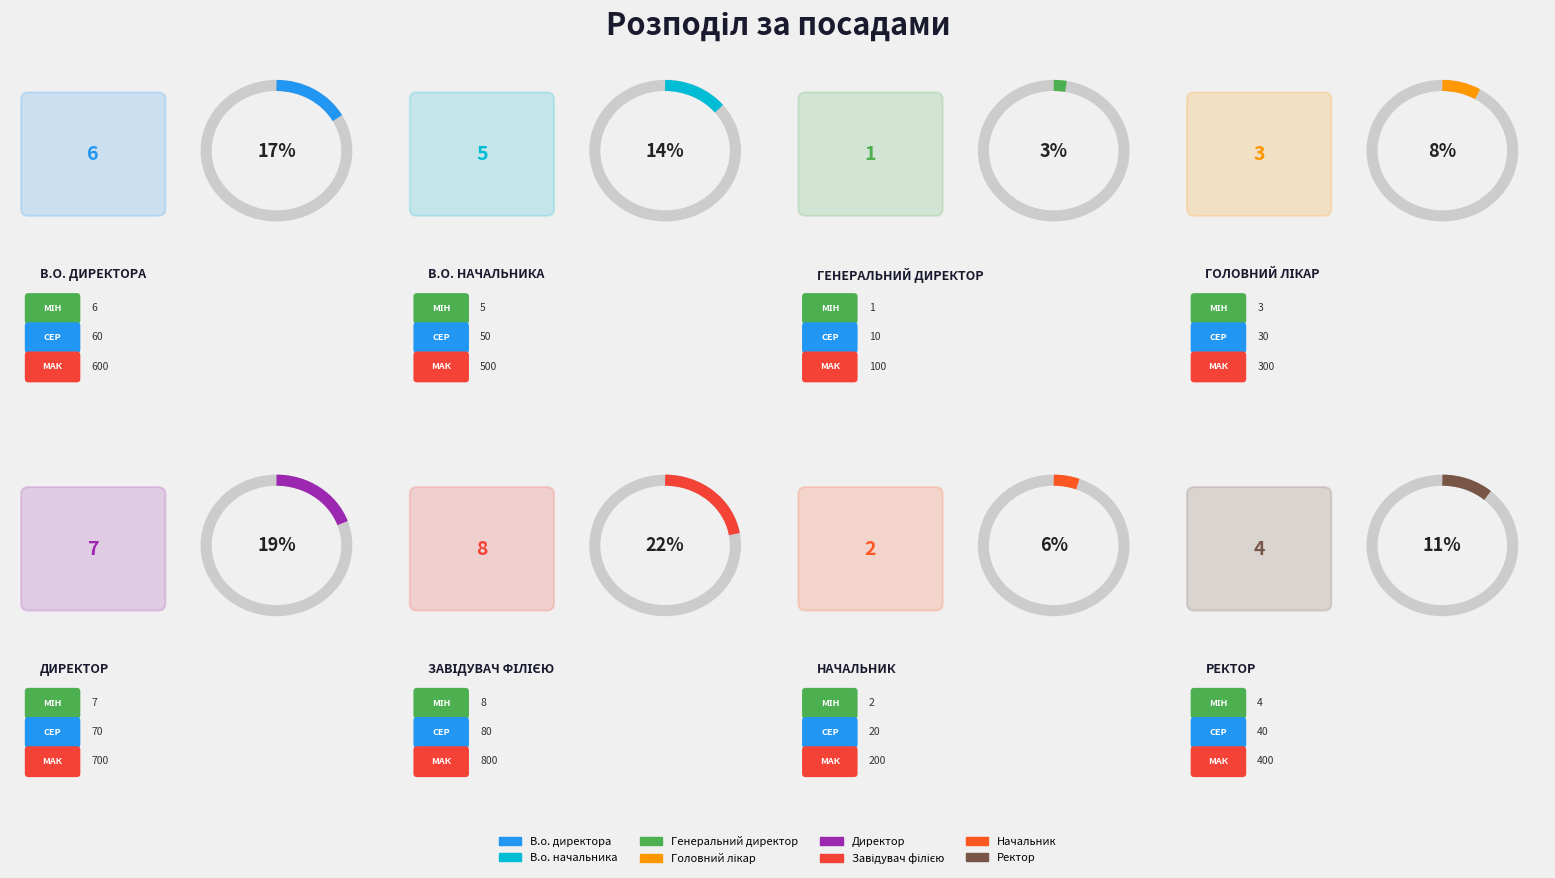

Which has a higher value, Ректор or Генеральний директор?

Ректор